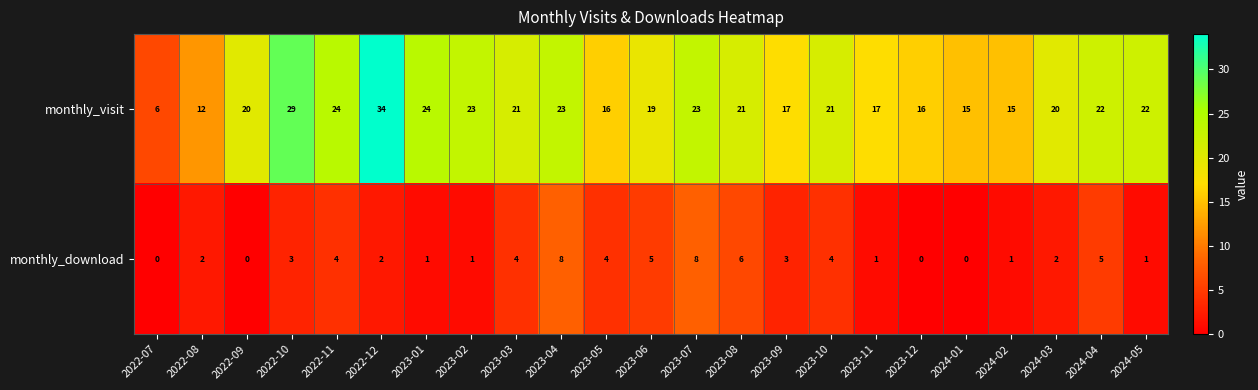

List the series in order of their overall mean, highest first.

monthly_visit, monthly_download